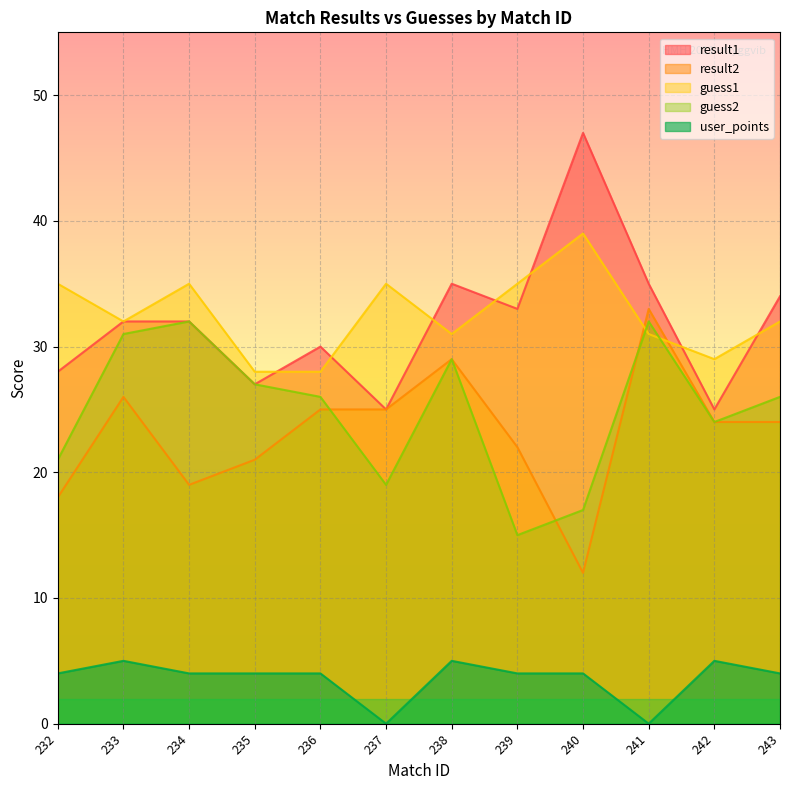

How many series are shown in this chart?

5